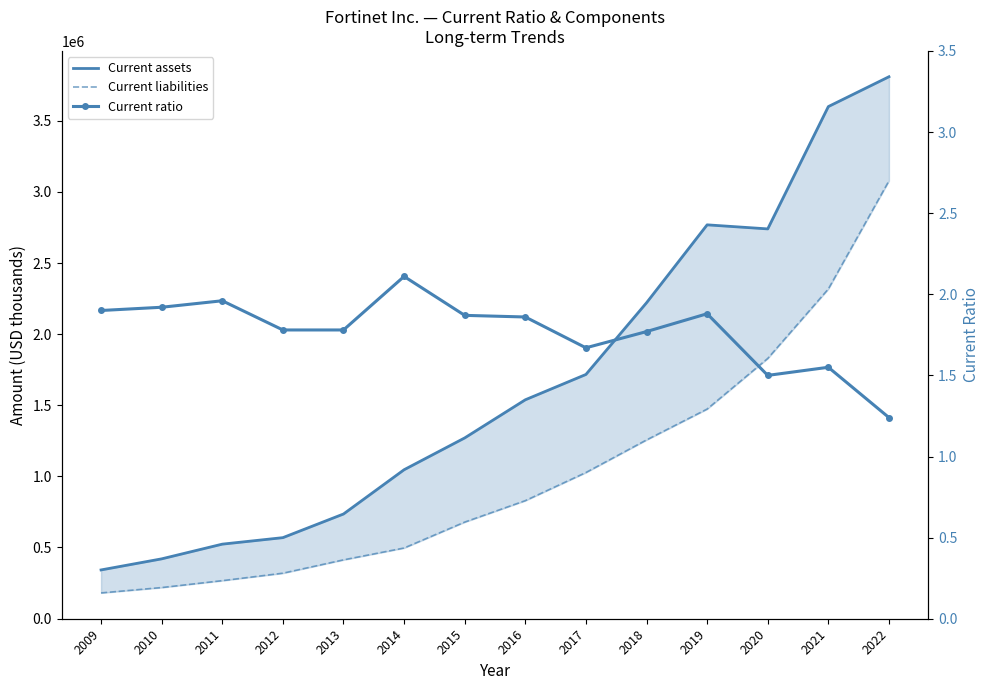

True or false: Current ratio and Current liabilities cross at least once.

False